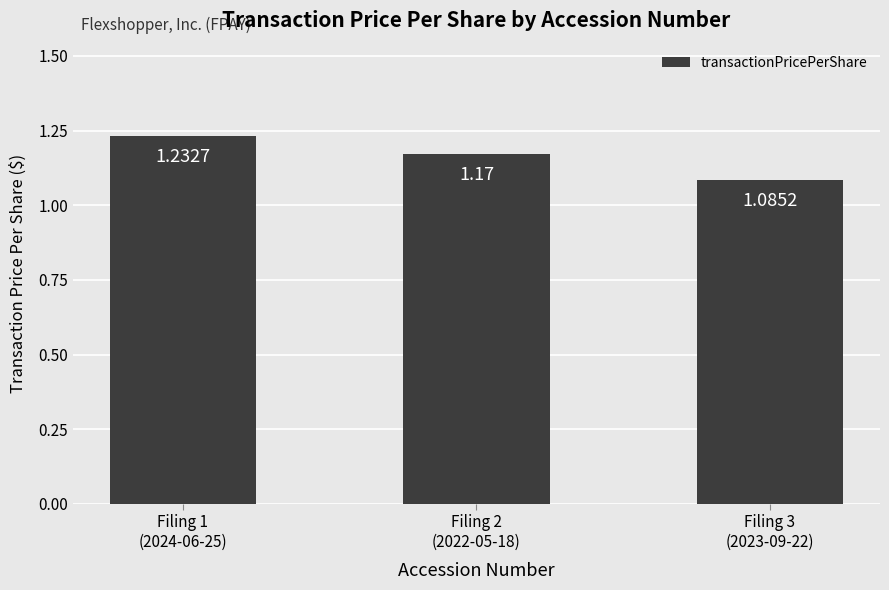

What is the label of the 3rd bar from the right?

Filing 1
(2024-06-25)